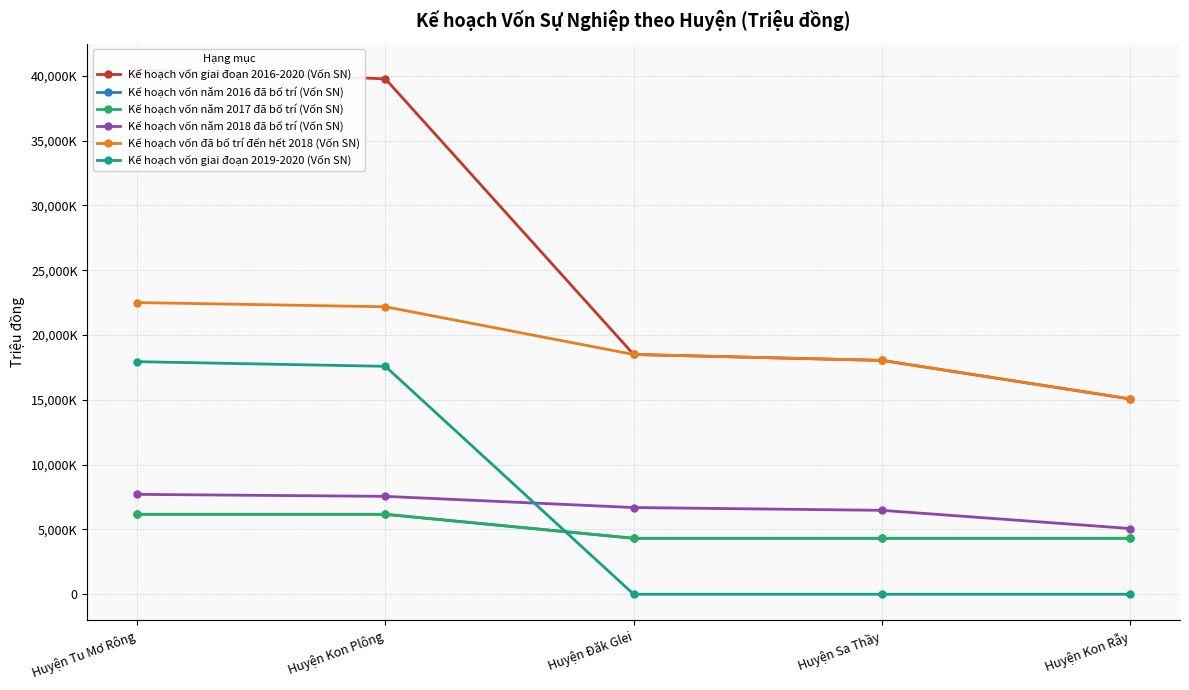

The Kế hoạch vốn giai đoạn 2019-2020 (Vốn SN) series shows 0.0 at Huyện Sa Thầy. True or false?

True